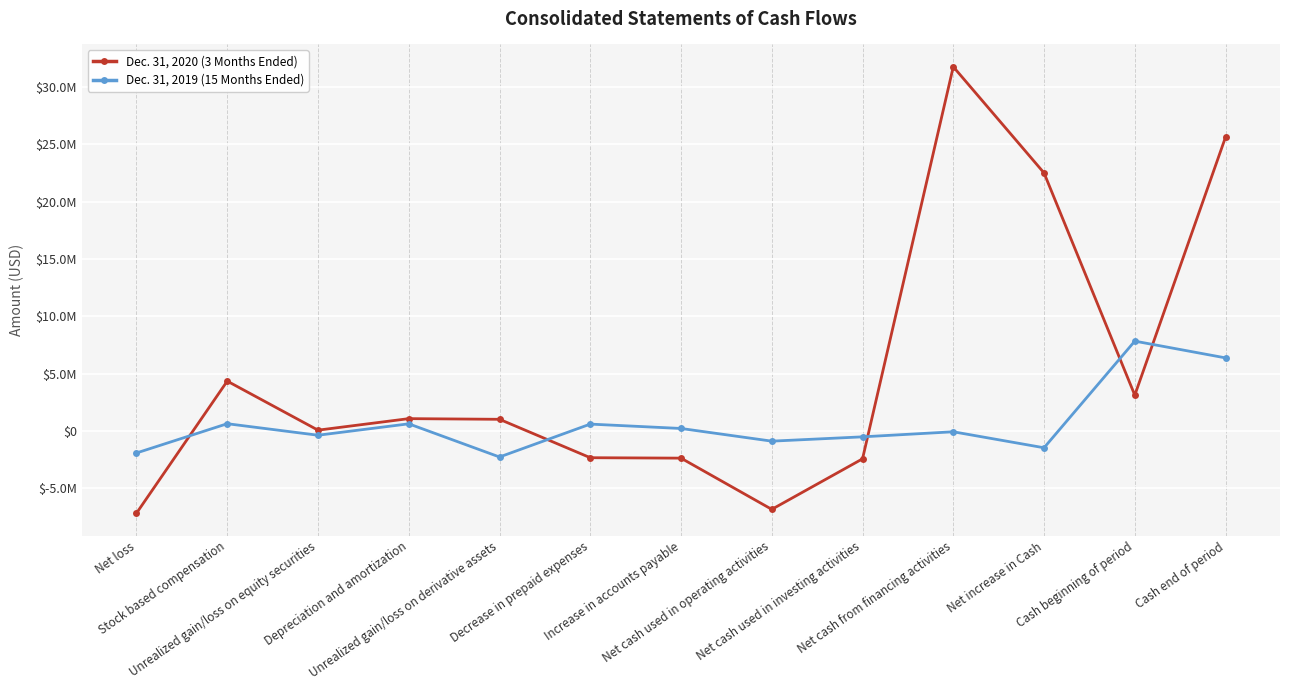

List the series in order of their peak value, lowest first.

Dec. 31, 2019 (15 Months Ended), Dec. 31, 2020 (3 Months Ended)